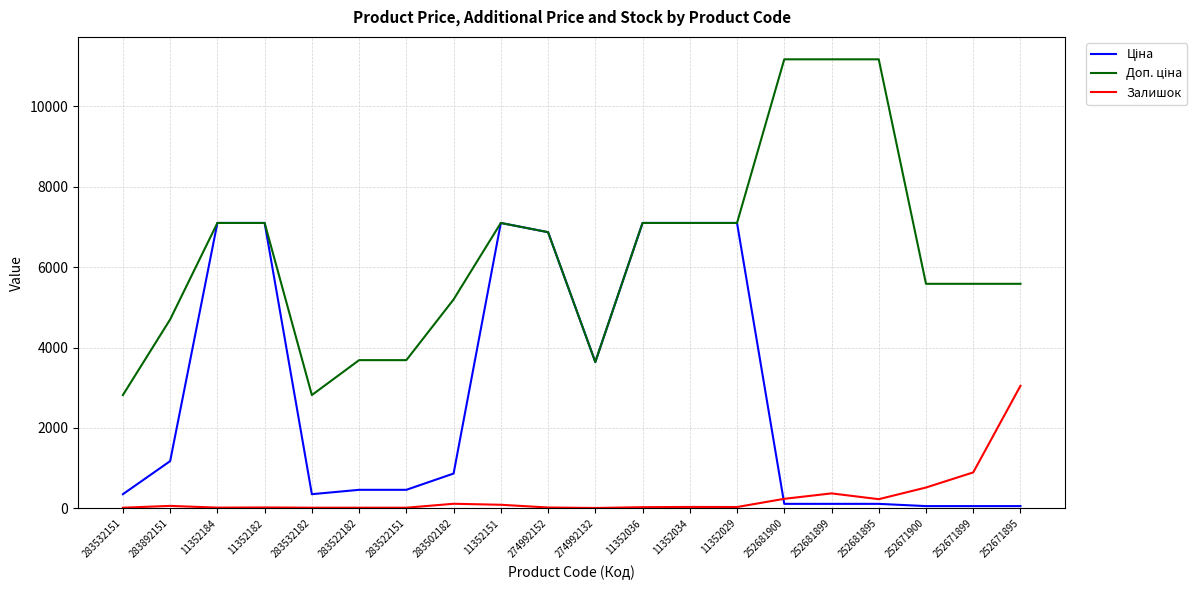

What is the maximum value for Залишок?

3048.0